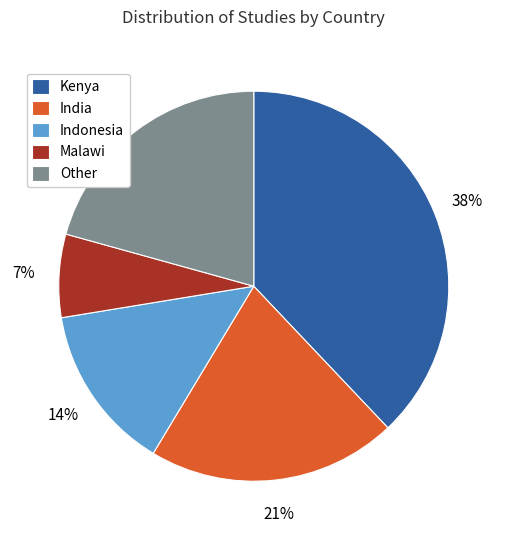

Is there any slice that represents more than half of the pie?

No